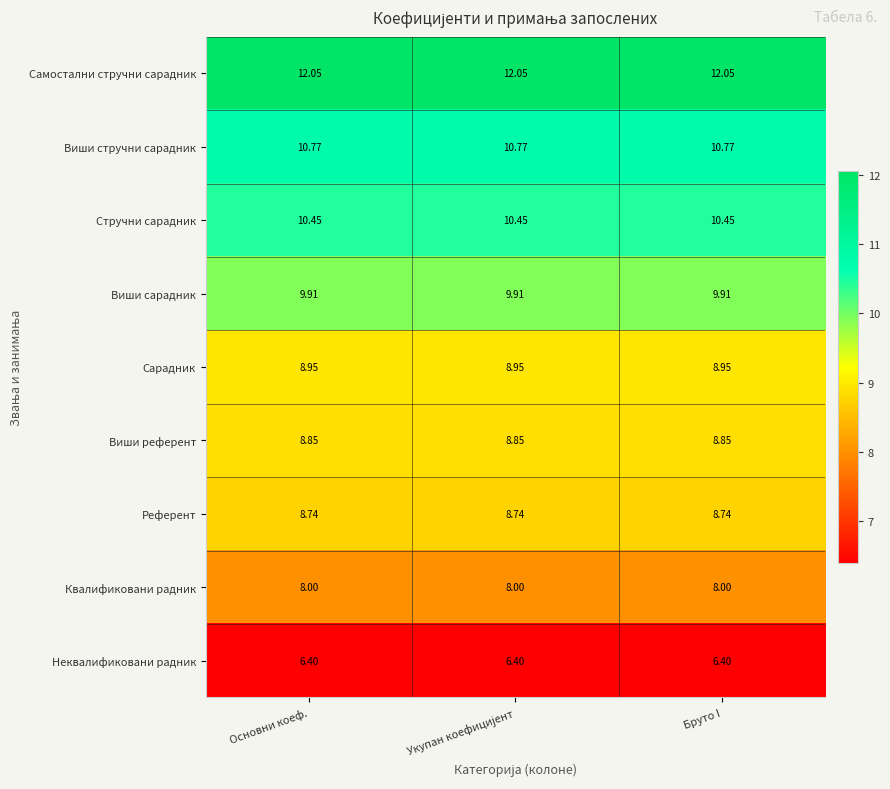

At Основни коеф., list the series in order from smallest to largest.

Неквалификовани радник, Квалификовани радник, Референт, Виши референт, Сарадник, Виши сарадник, Стручни сарадник, Виши стручни сарадник, Самостални стручни сарадник